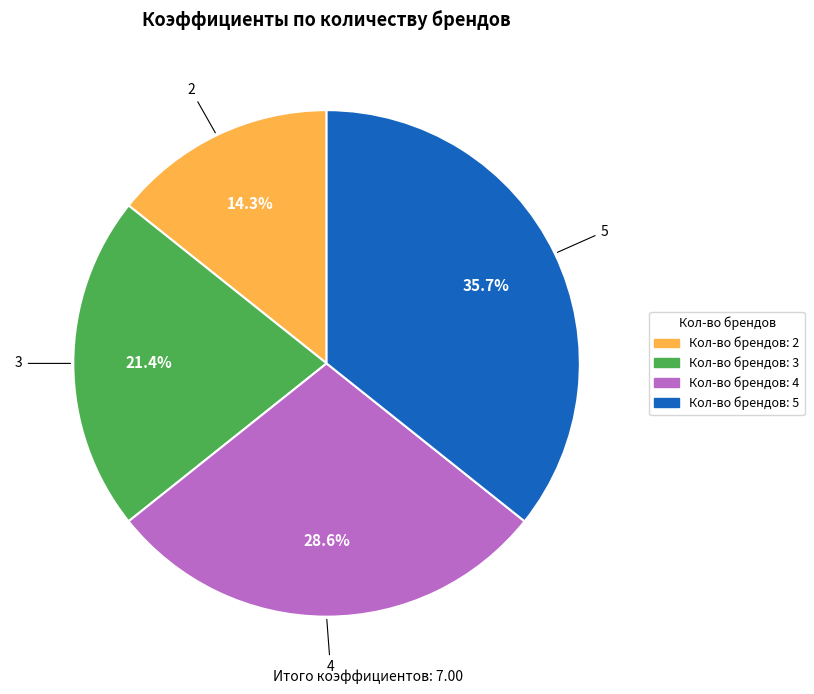

Is there a majority slice in this chart?

No